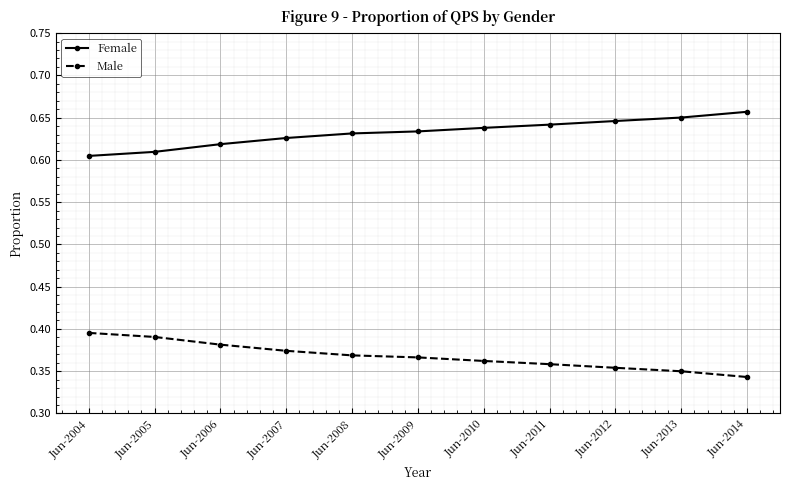

The value of Male at Jun-2004 is 0.6. True or false?

False